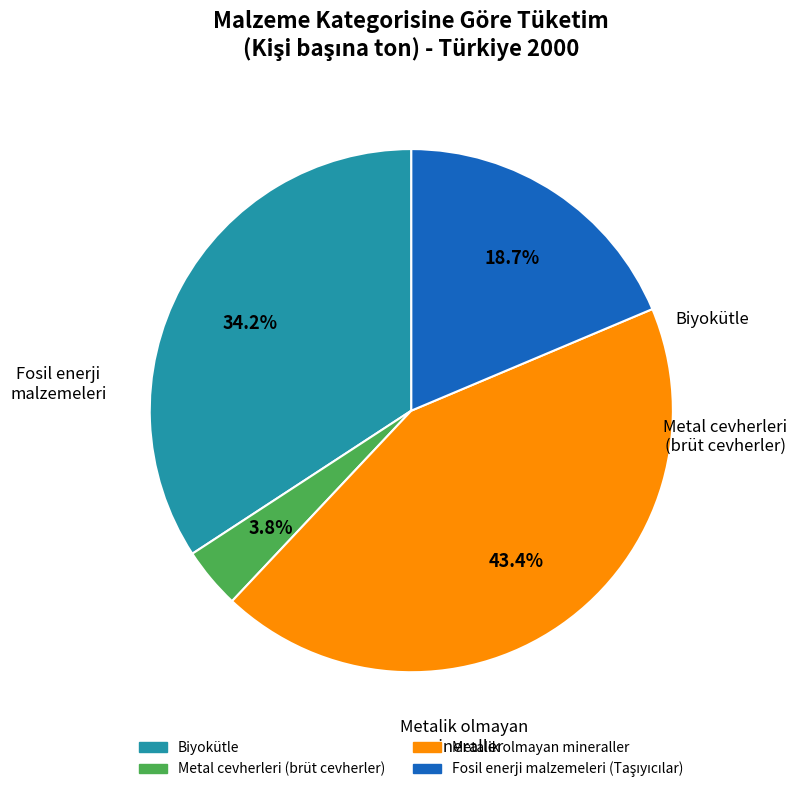

What is the smallest slice in the pie chart?

Metal cevherleri (brüt cevherler)